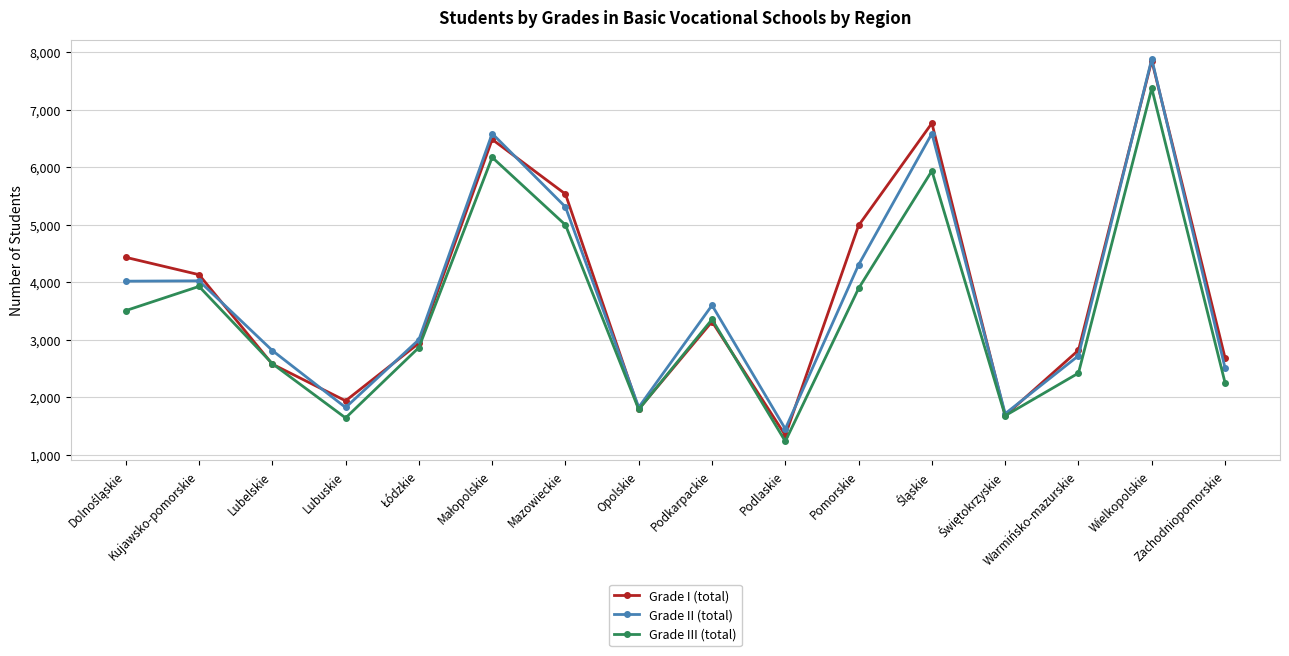

What is the difference between the maximum and second lowest values in the Grade I (total) series?

6174